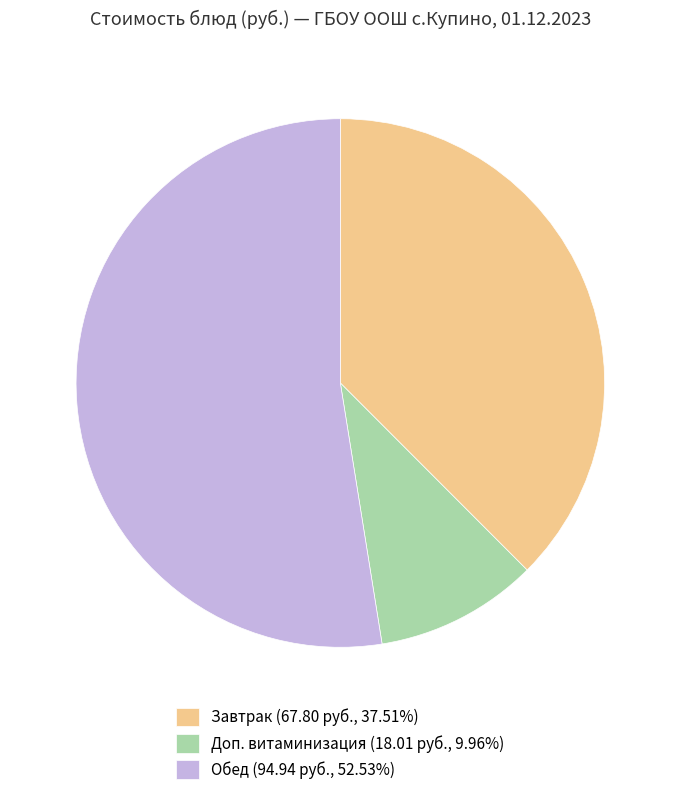

Does any single category account for the majority?

Yes